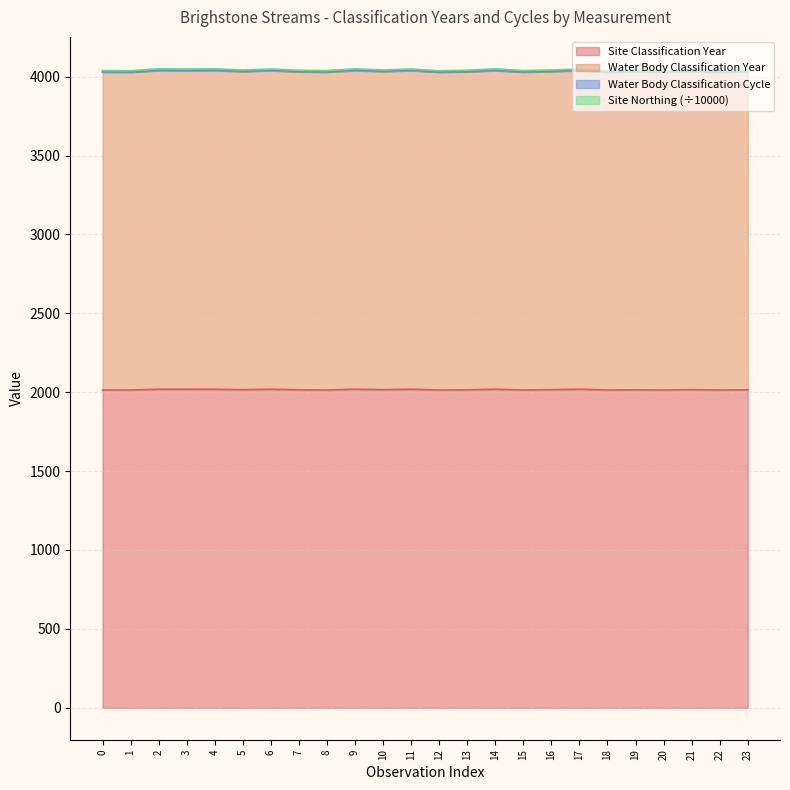

True or false: Site Classification Year and Water Body Classification Year cross at least once.

False